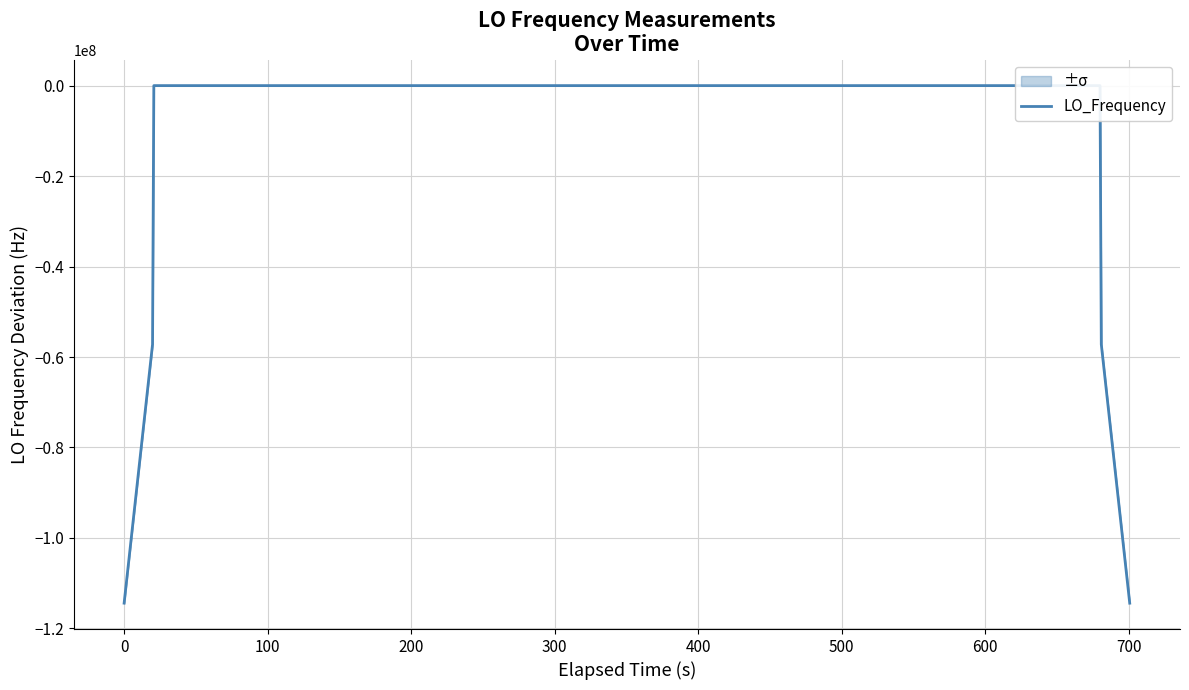

What is the sum of all values?

-343256400.0